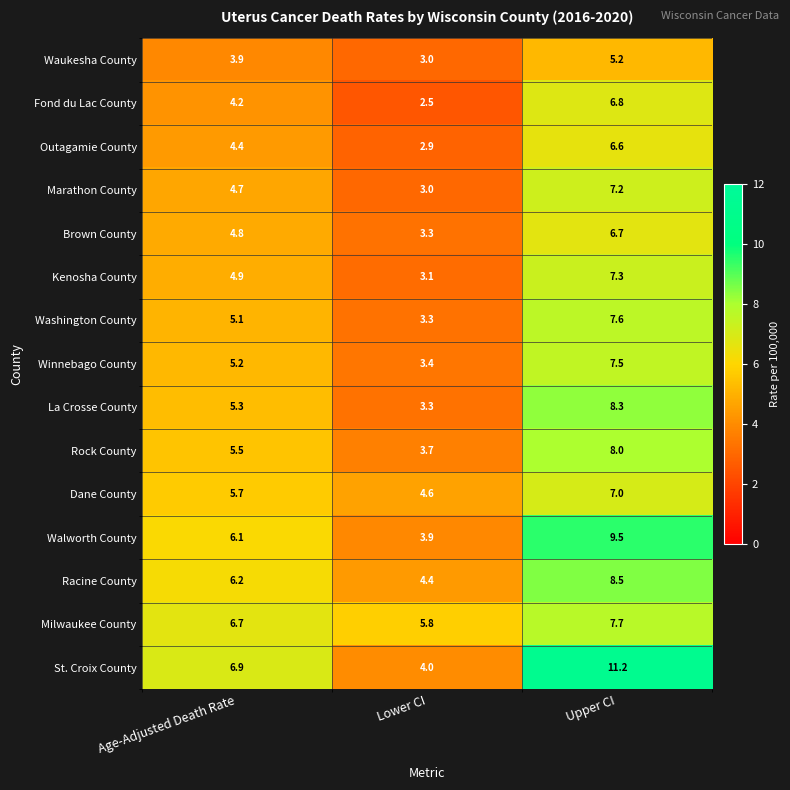

Which category has the lowest value in the La Crosse County series?

Lower CI